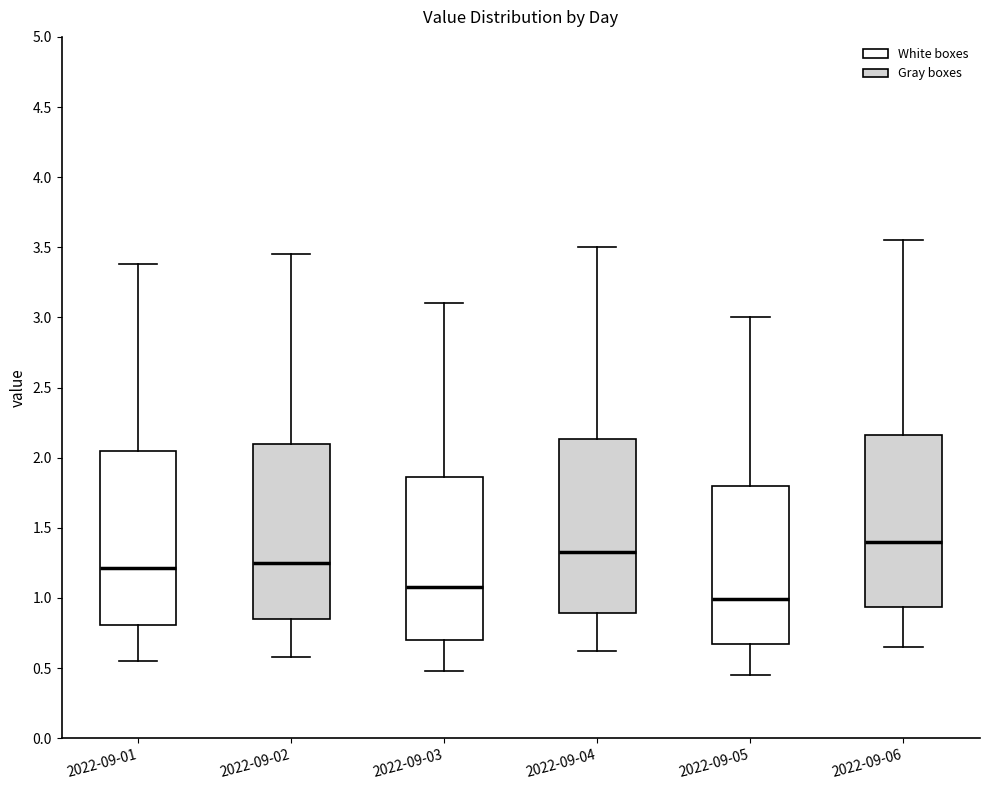

Reading left to right, read every box against the y-axis: the position of its median line, the range the box covers, and the ends of its whiskers. The values are not printed on the chart, so give them approximately, as read against the axis.

2022-09-01: median 1.20, box 0.80 to 2.05, whiskers 0.55 to 3.40
2022-09-02: median 1.25, box 0.85 to 2.10, whiskers 0.60 to 3.45
2022-09-03: median 1.10, box 0.70 to 1.85, whiskers 0.50 to 3.10
2022-09-04: median 1.35, box 0.90 to 2.15, whiskers 0.60 to 3.50
2022-09-05: median 1.00, box 0.70 to 1.80, whiskers 0.45 to 3.00
2022-09-06: median 1.40, box 0.95 to 2.15, whiskers 0.65 to 3.55